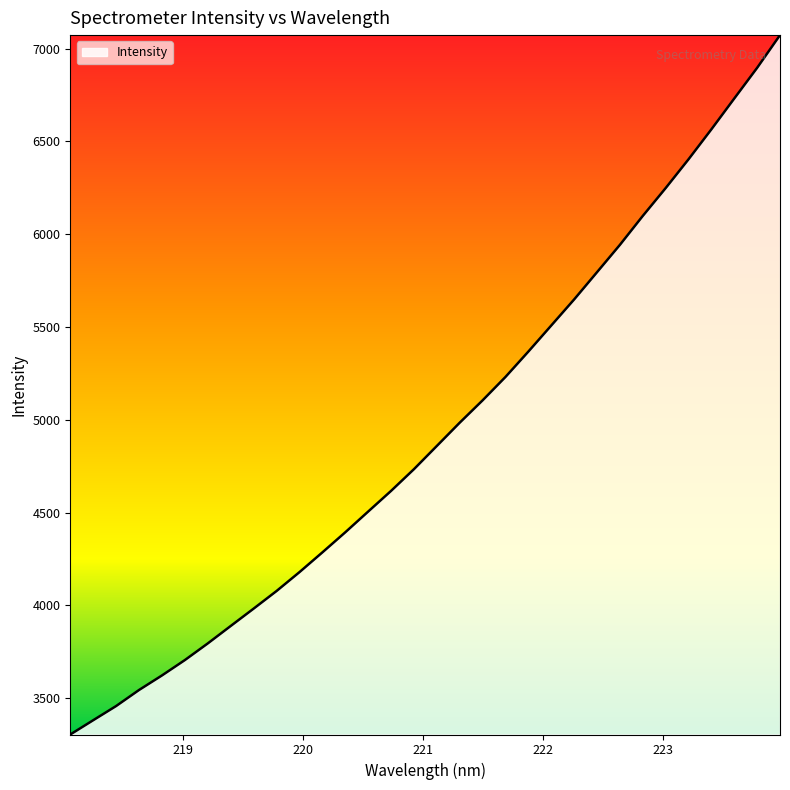

What is the greatest value displayed?

7072.3